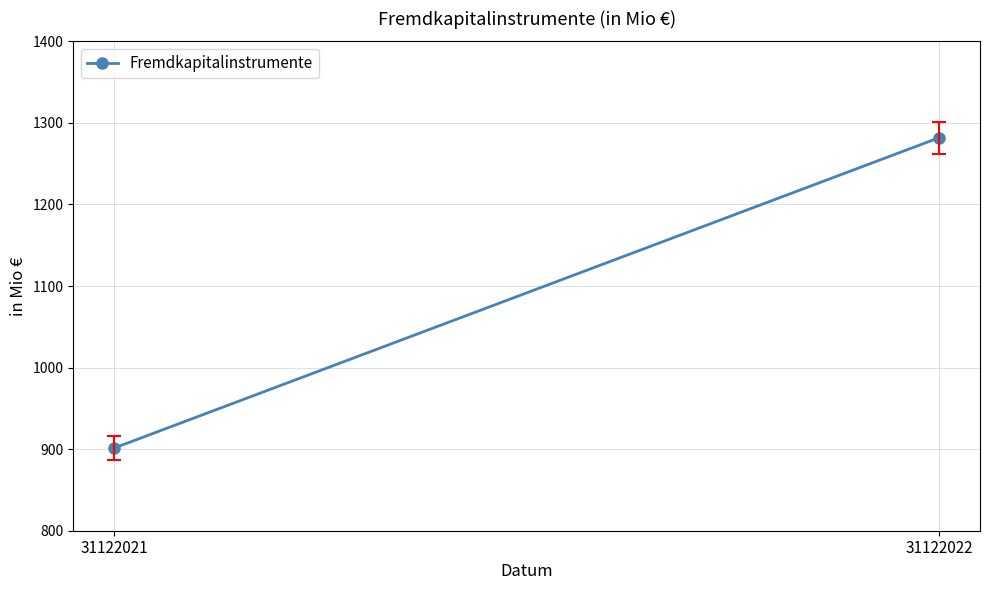

List the labels in order of value, smallest first.

31122021, 31122022